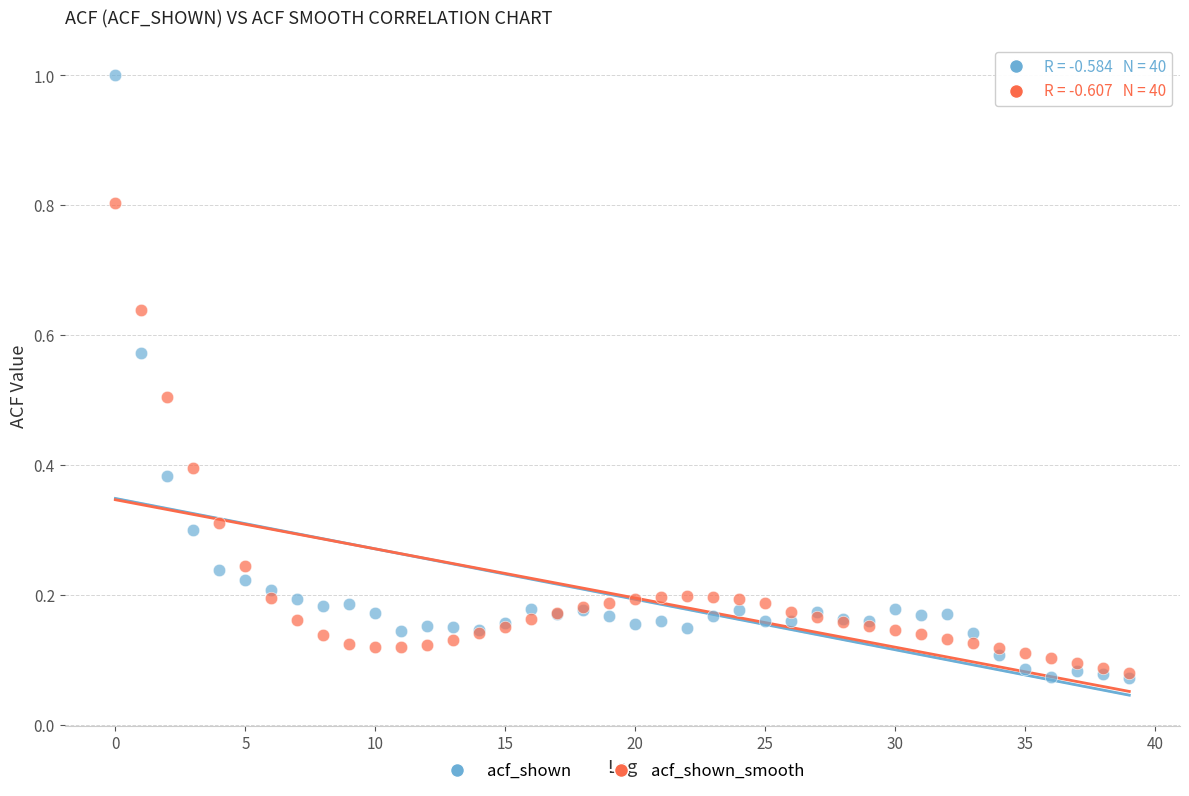

Which series reaches the minimum Y coordinate?

acf_shown